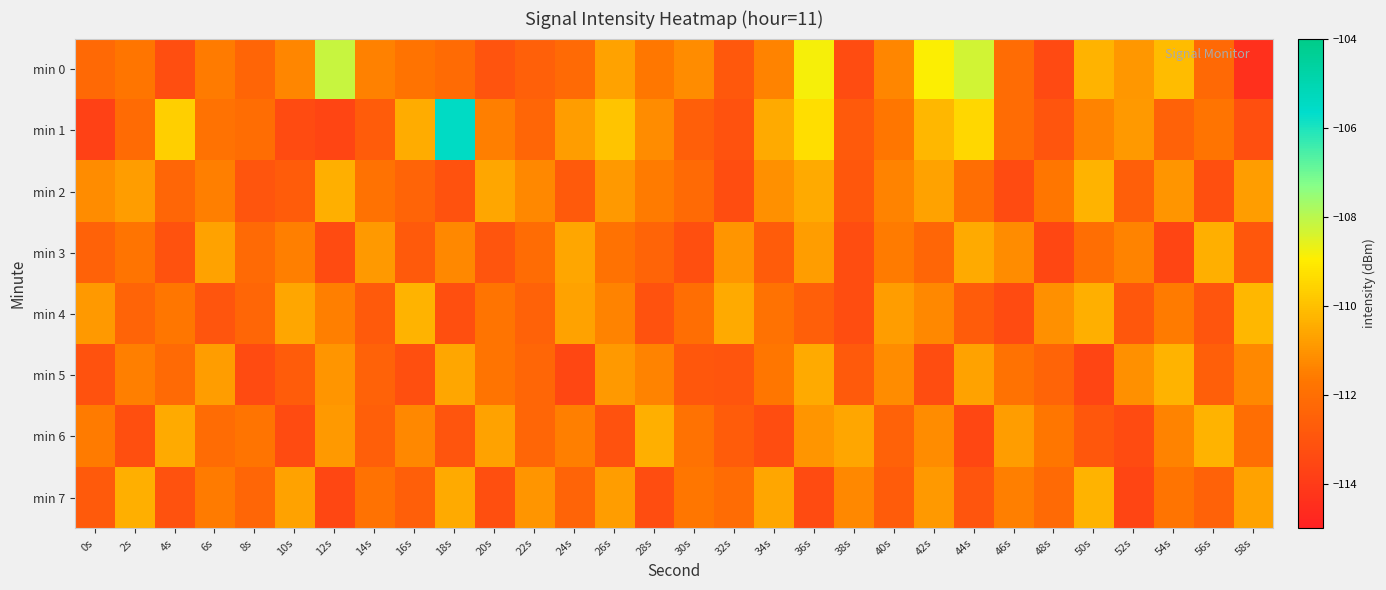

Which series has the widest spread of values?

min 1